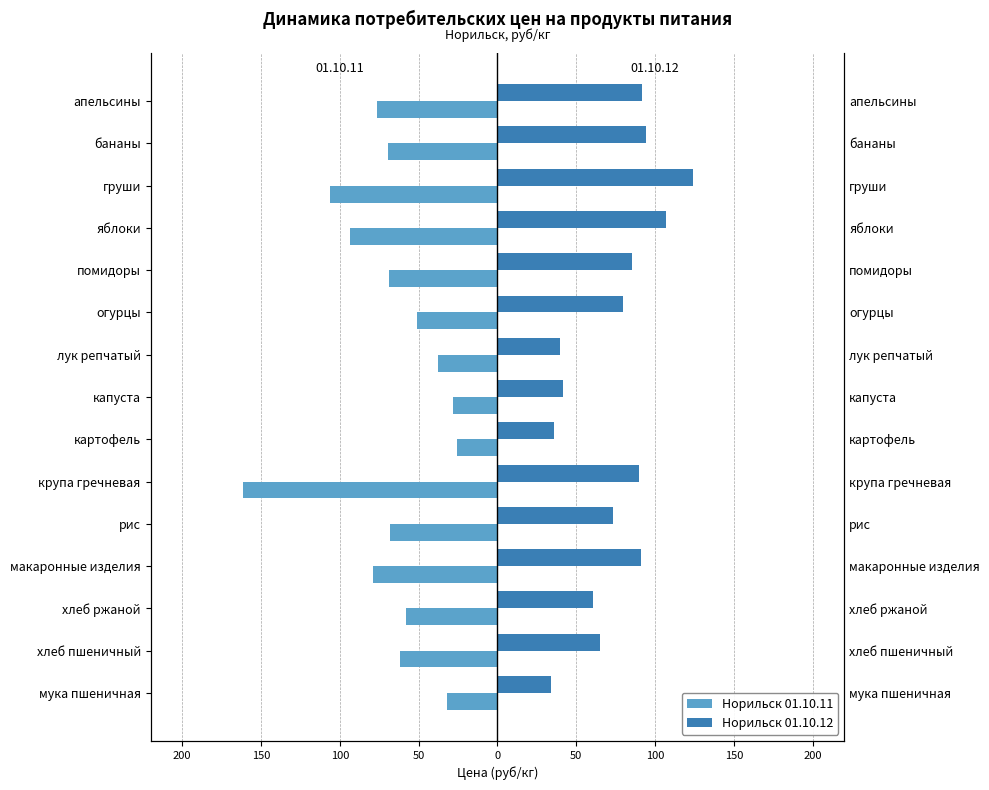

The Норильск 01.10.12 series shows 14.1 at мука пшеничная. True or false?

False